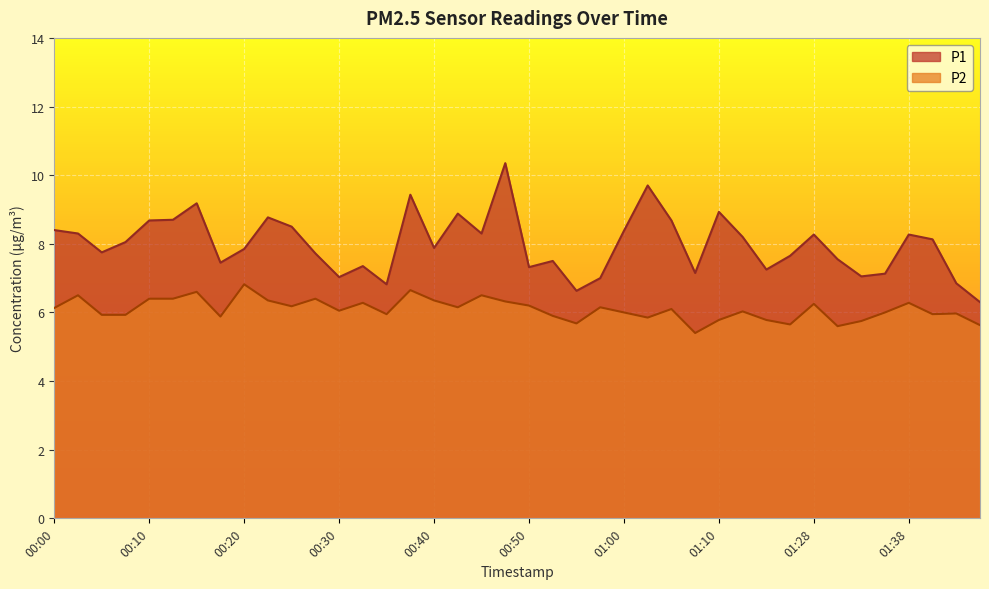

Which category has the highest value across all series?

00:47